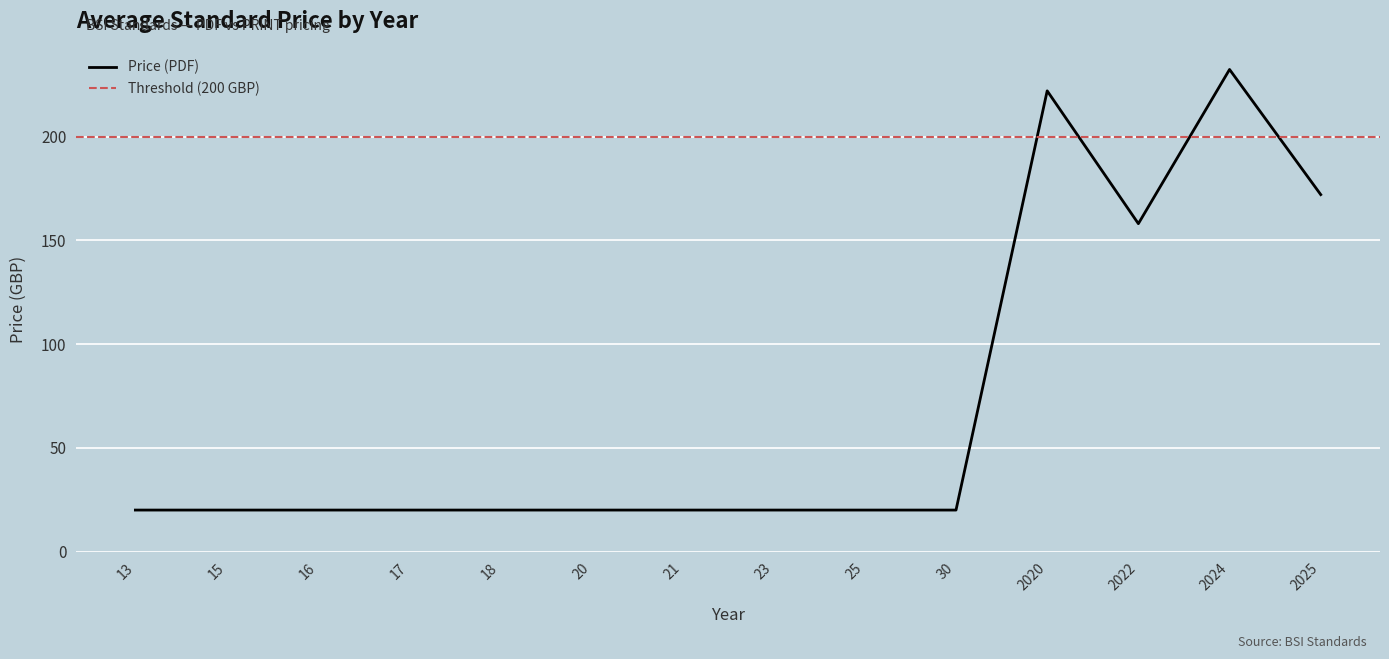

True or false: Price (PRINT) and Price (PDF) intersect in this chart.

False